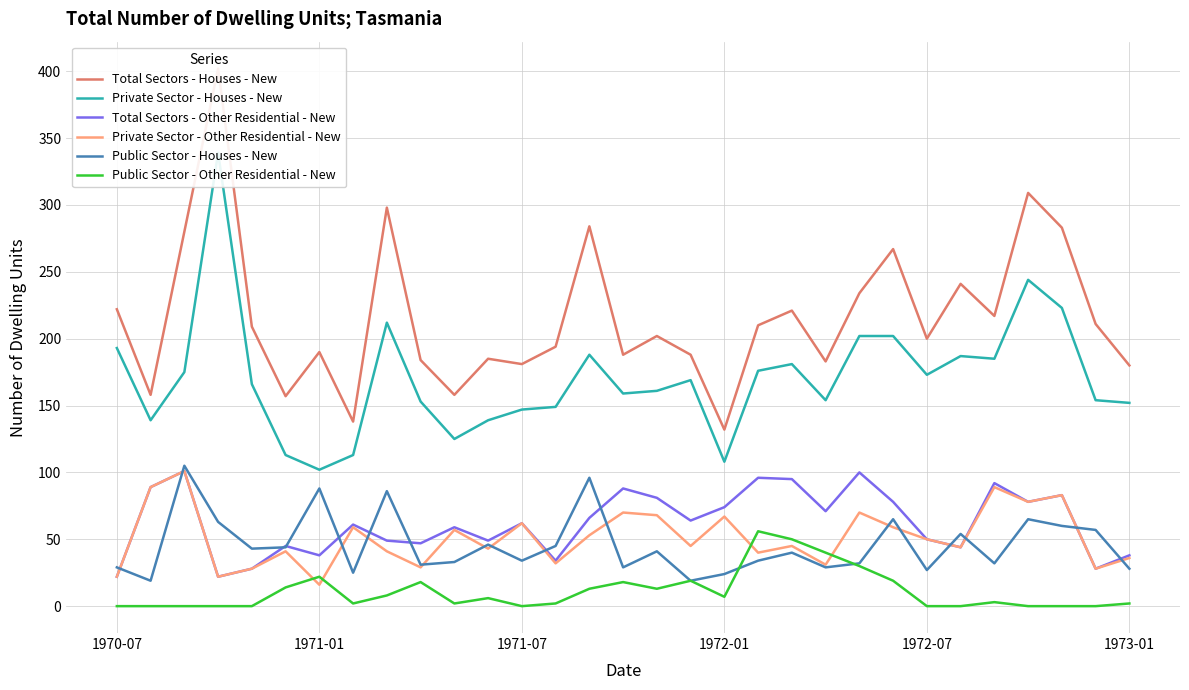

True or false: Private Sector - Houses - New and Public Sector - Other Residential - New intersect in this chart.

False